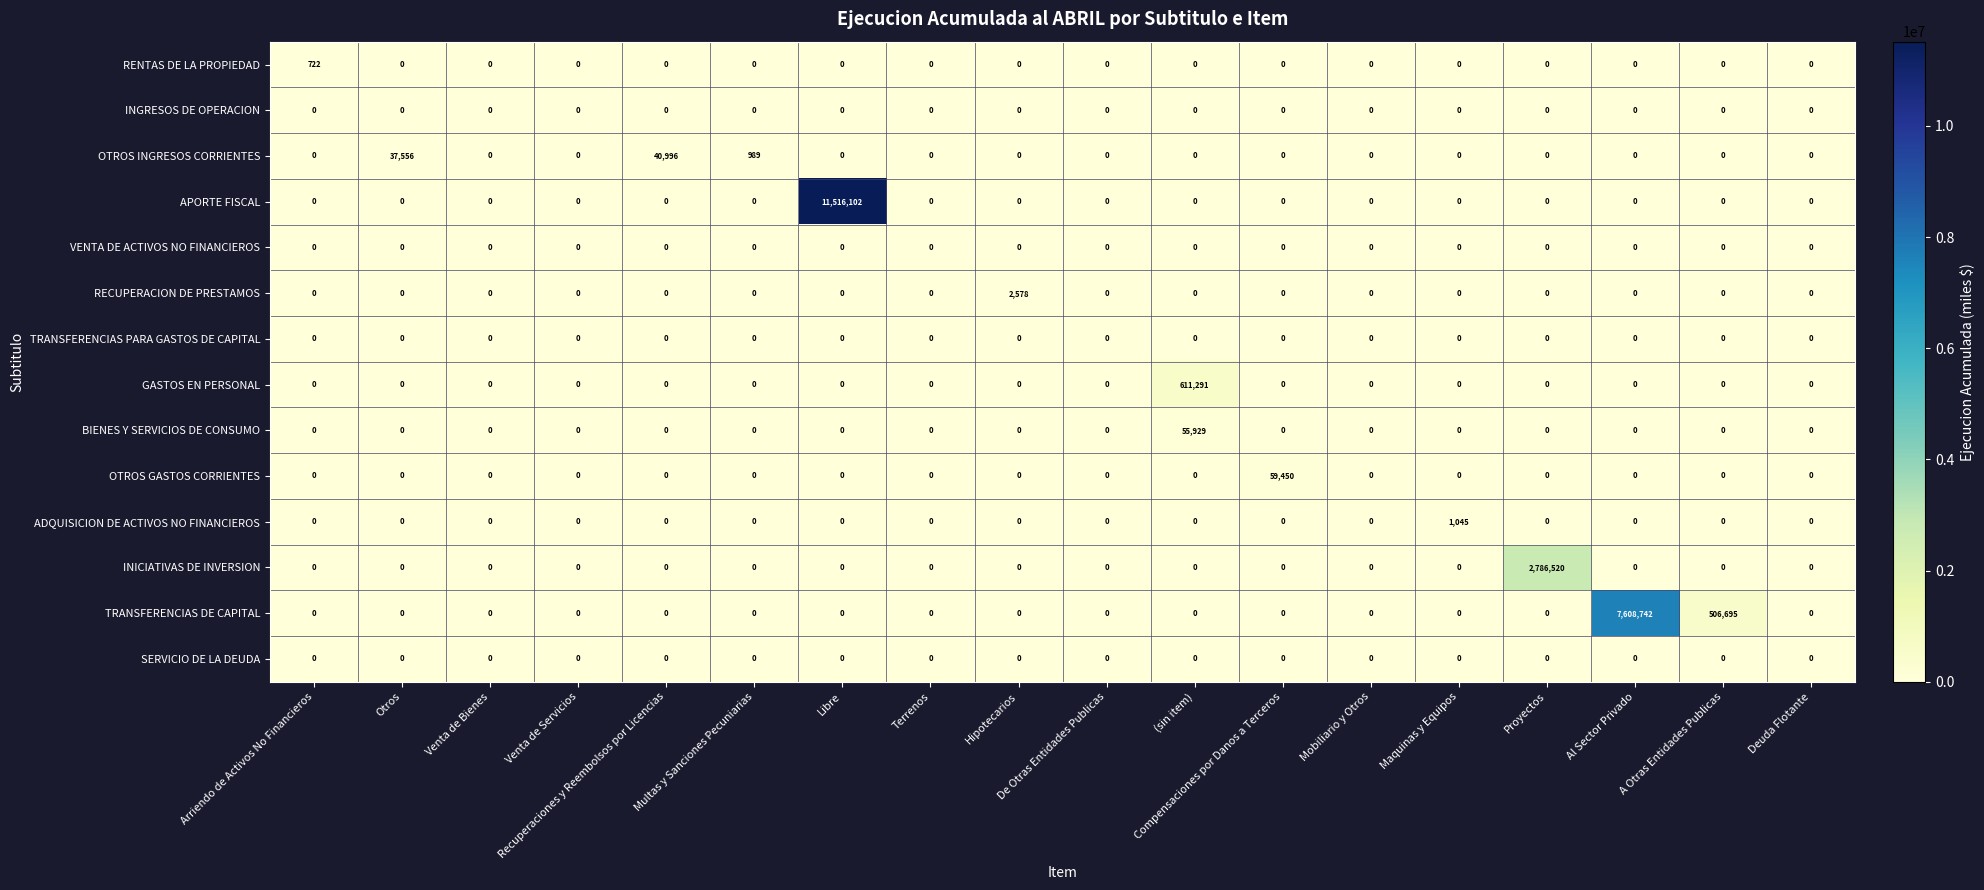

What is the difference between the maximum and minimum values in the APORTE FISCAL series?

11516102